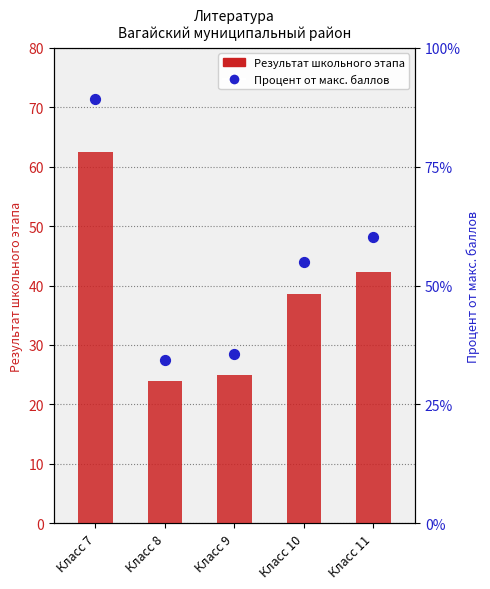

At which category is the sum across all series the highest?

Класс 7